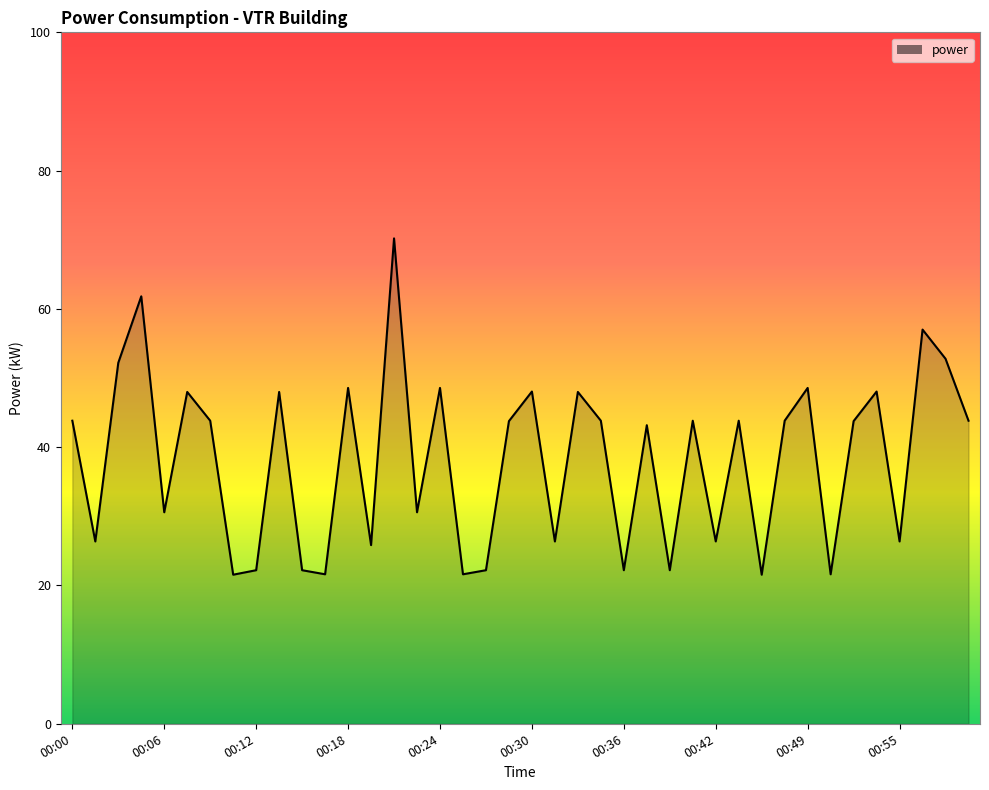

What is the difference between the maximum and minimum values?

48.6